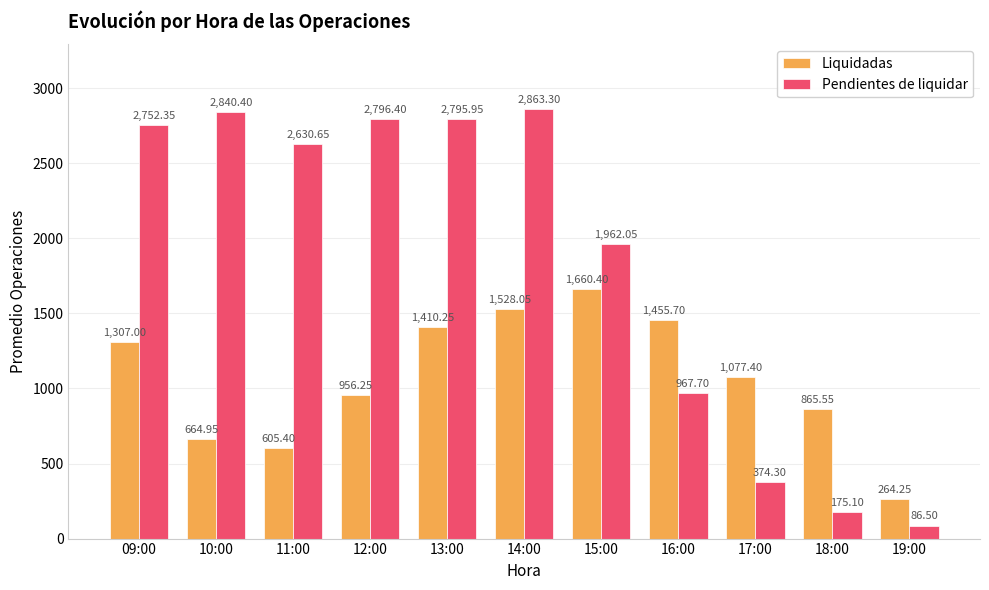

What is the difference between the Liquidadas values at 10:00 and 14:00?

863.1